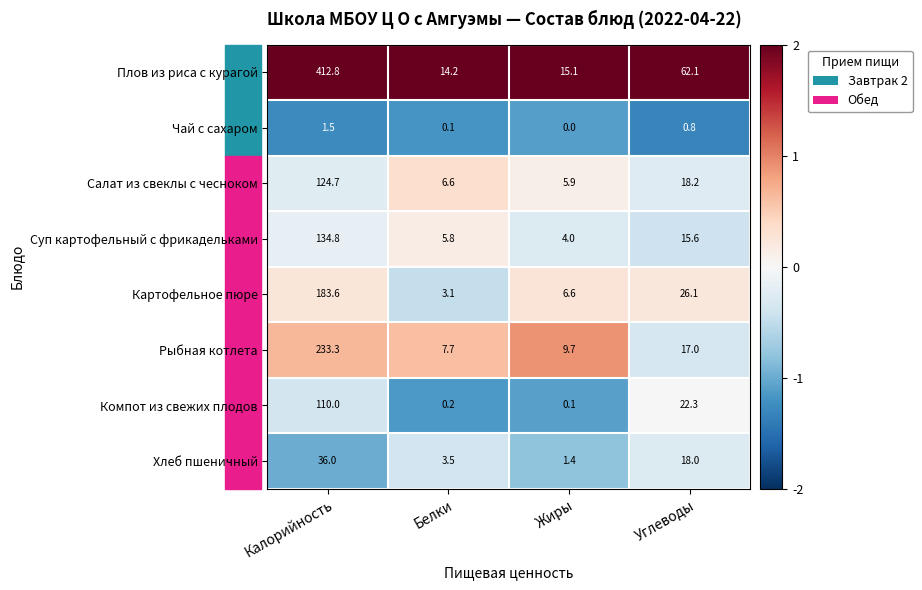

Is it true that Плов из риса с курагой equals 412.8 at Калорийность?

True